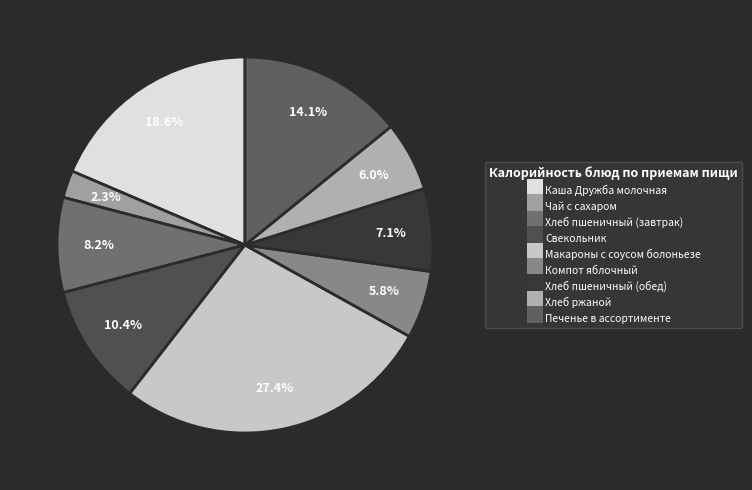

Which category has the biggest portion of the pie?

Макароны с соусом болоньезе